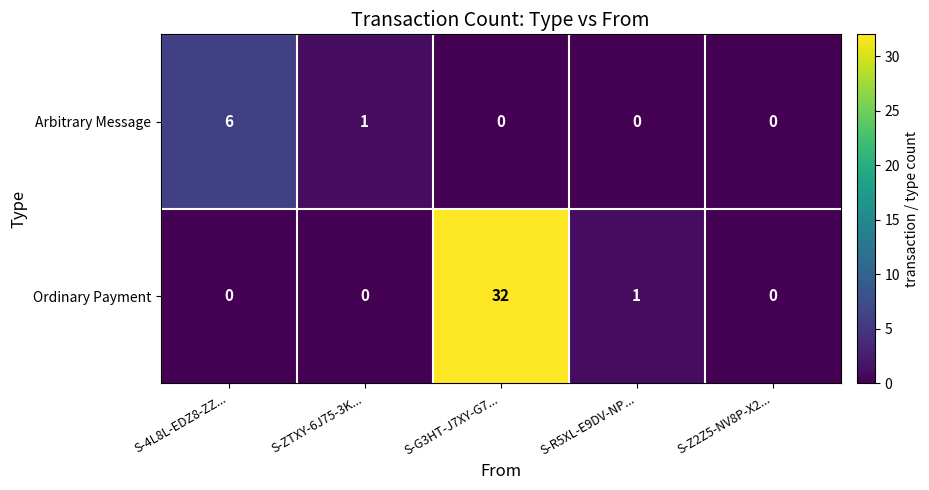

At which label is Arbitrary Message closest to 3?

S-ZTXY-6J75-3K...